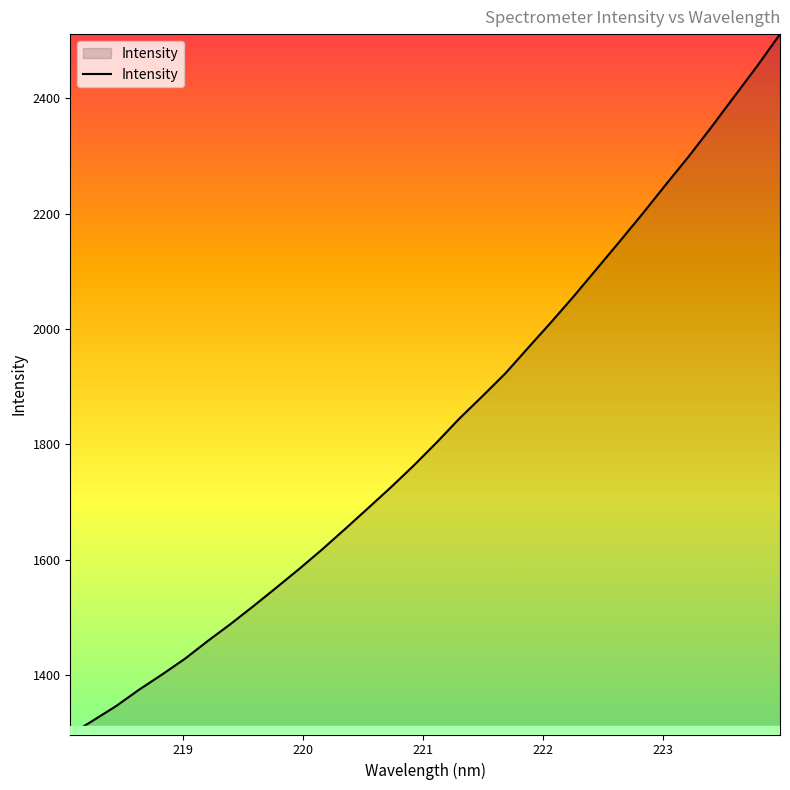

What is the maximum value shown in the chart?

2511.2